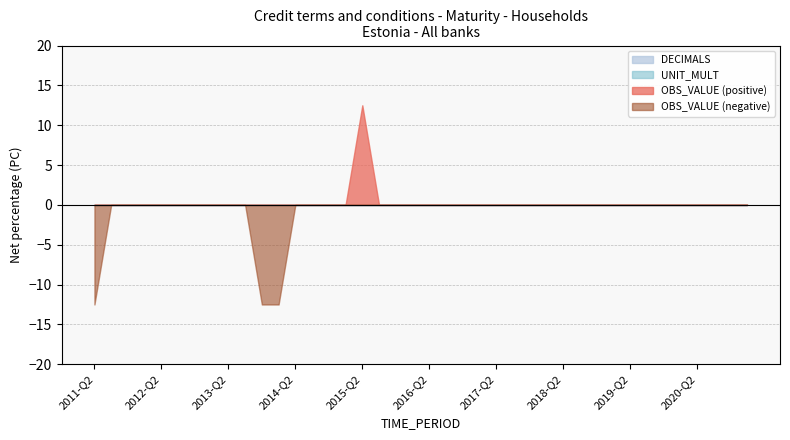

What position from the left is 2020-Q2?

37